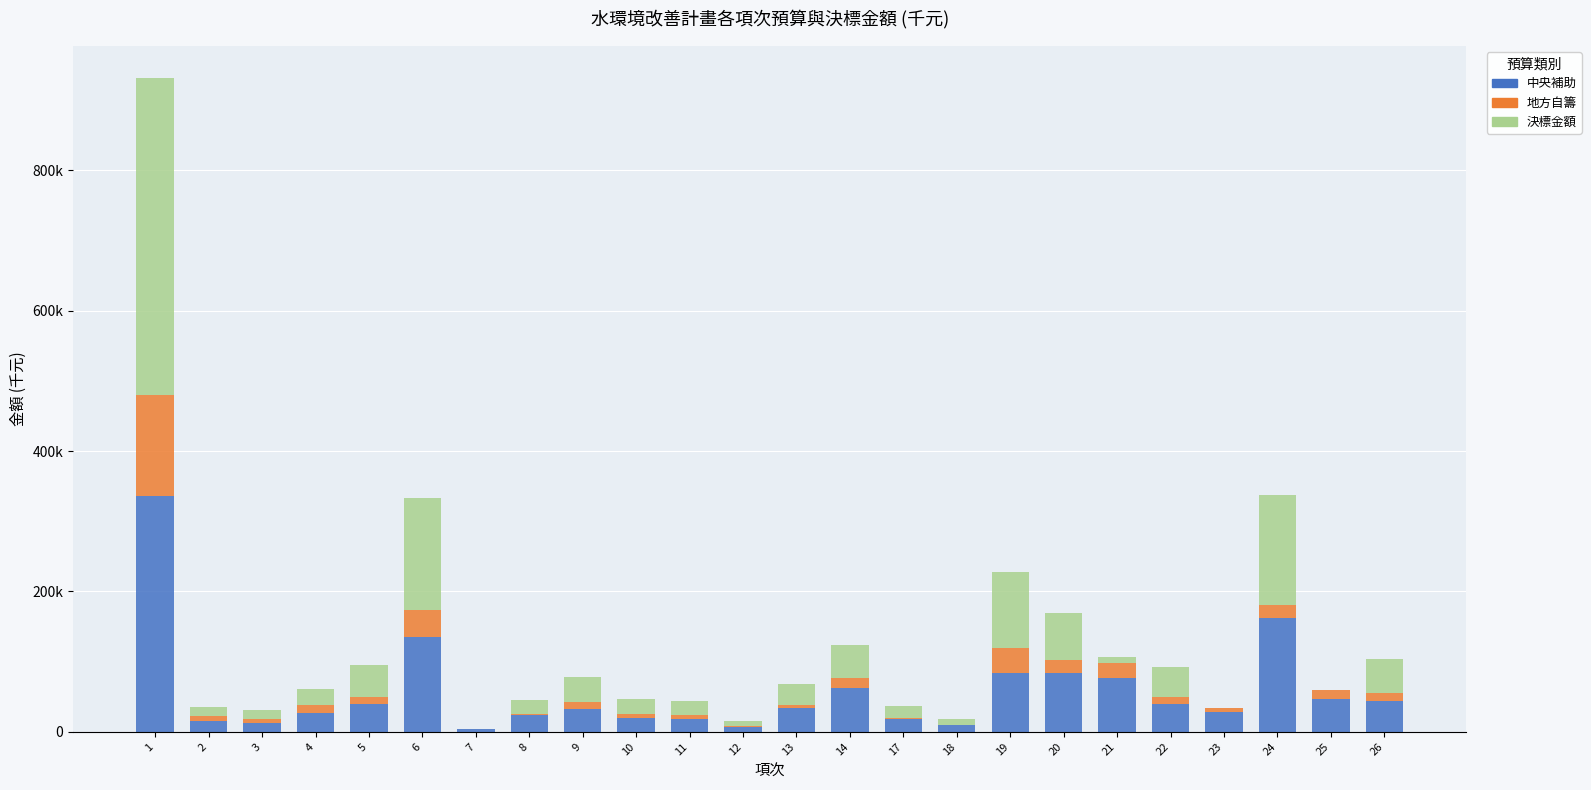

True or false: 決標金額 has a value of 107745 at 19.

True